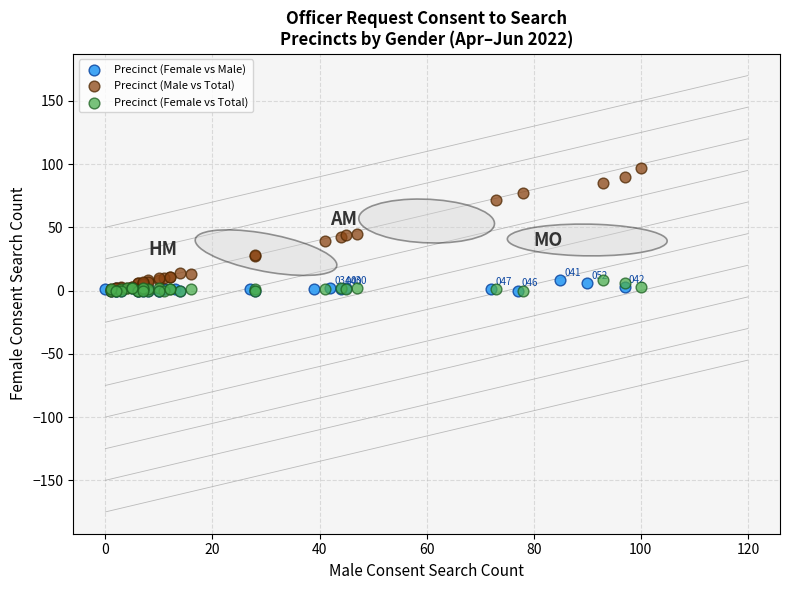

Which series contains the highest Y value?

Precinct (Male vs Total)